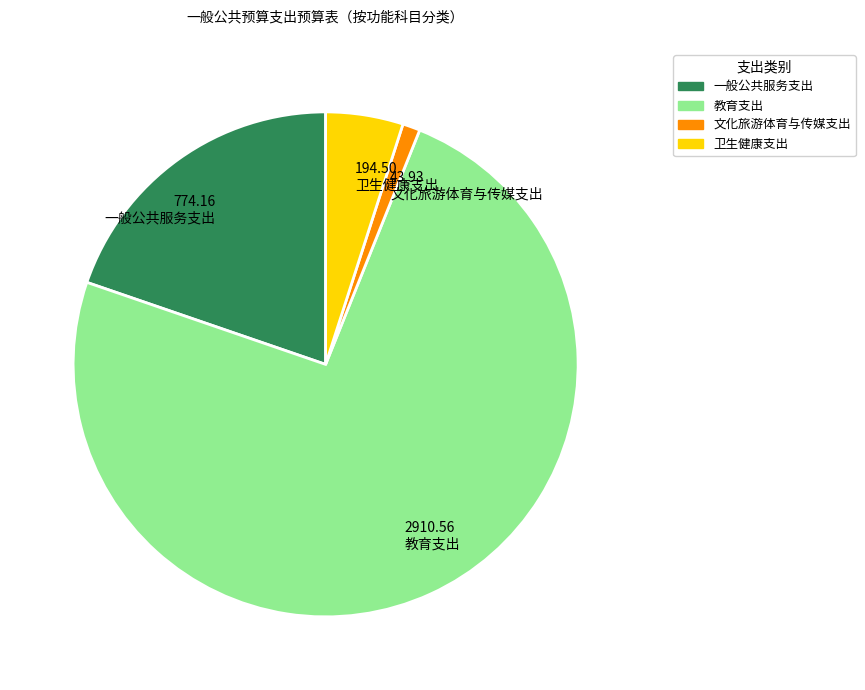

Combined, do 卫生健康支出 and 文化旅游体育与传媒支出 account for over 50%?

No